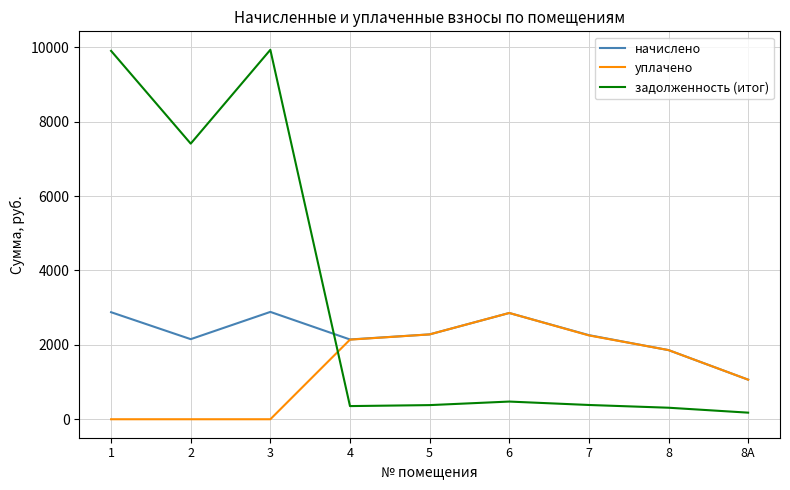

Between which two adjacent categories do задолженность (итог) and начислено first intersect?

3 and 4